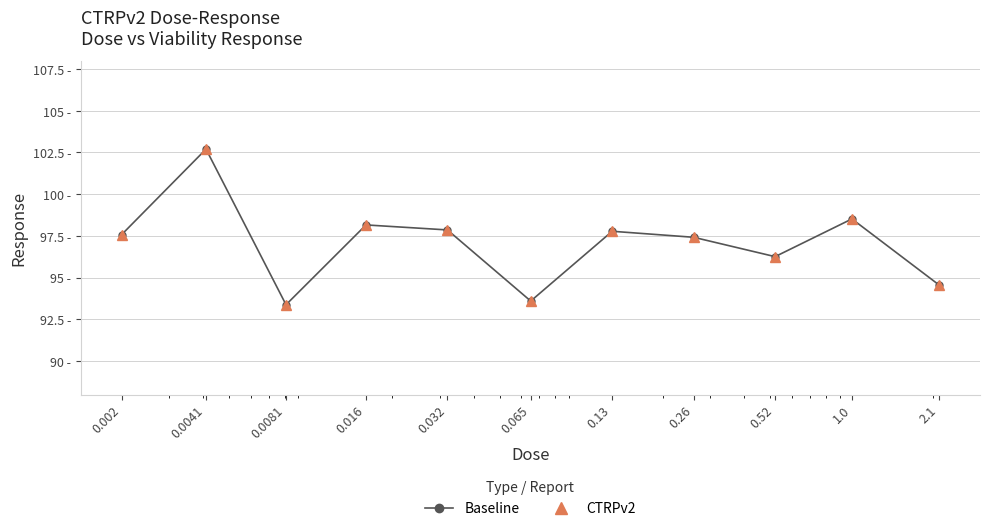

What is the difference between the maximum and minimum values in the CTRPv2 series?

9.3